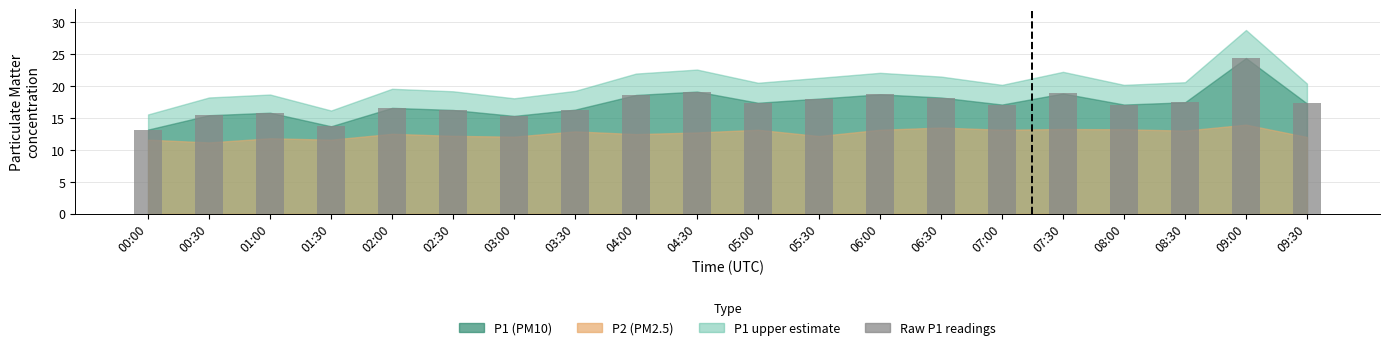

How many bars are there in total?

20